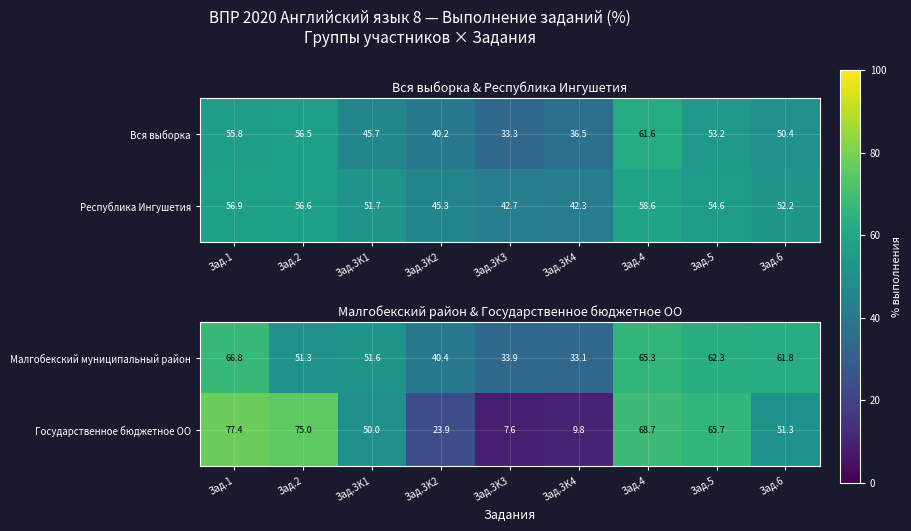

At which category is the sum across all series the highest?

Зад.1